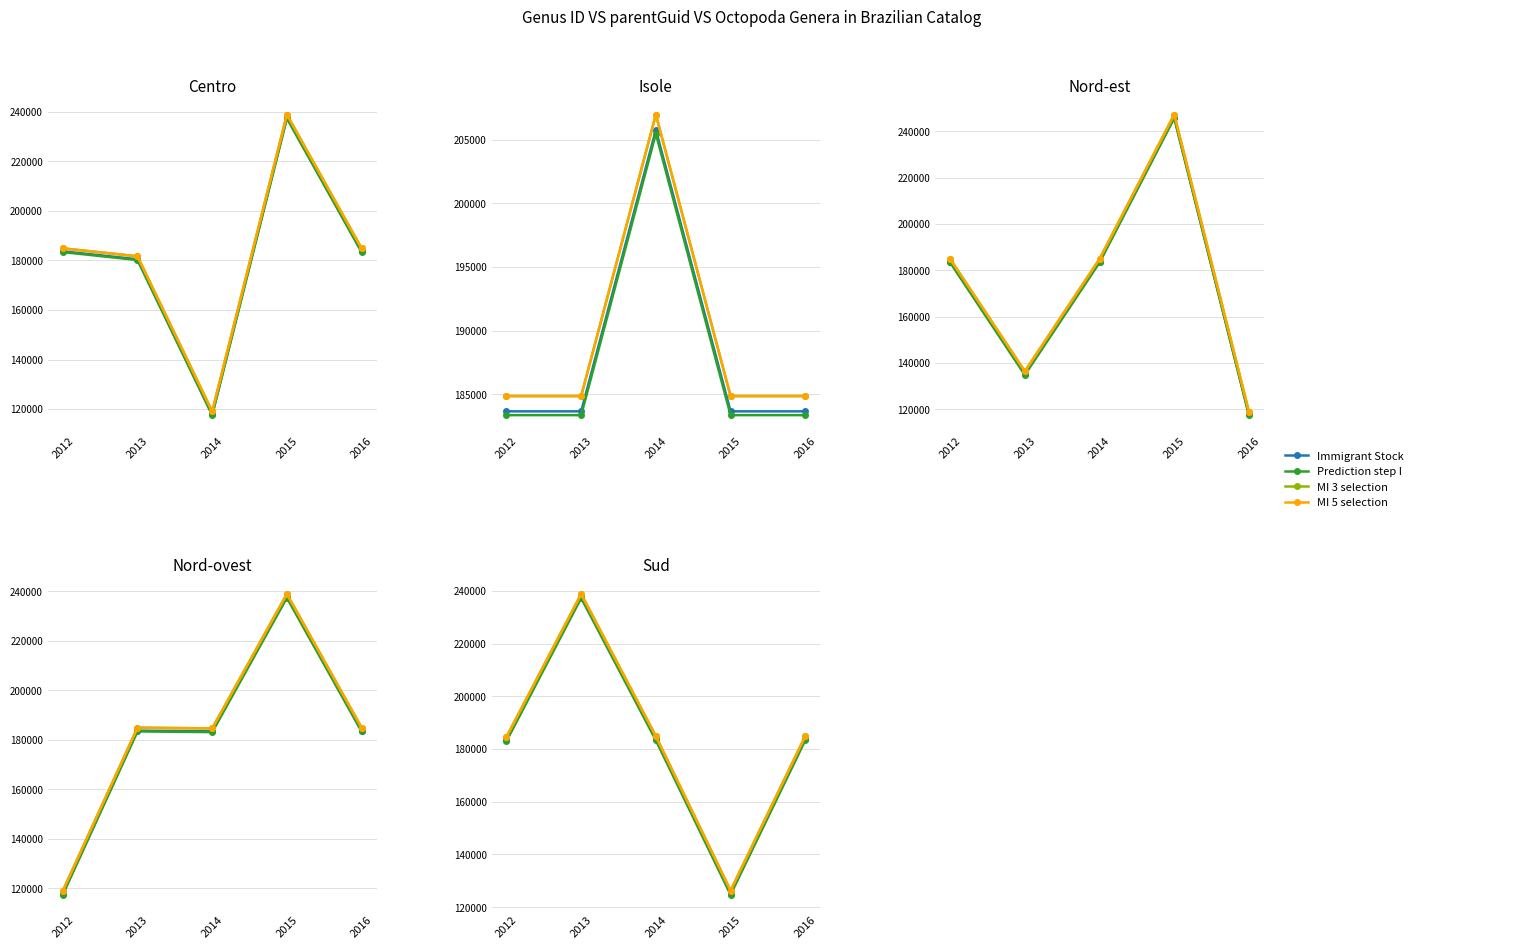

What are all the series names shown in the legend?

Immigrant Stock, Prediction step I, MI 3 selection, MI 5 selection